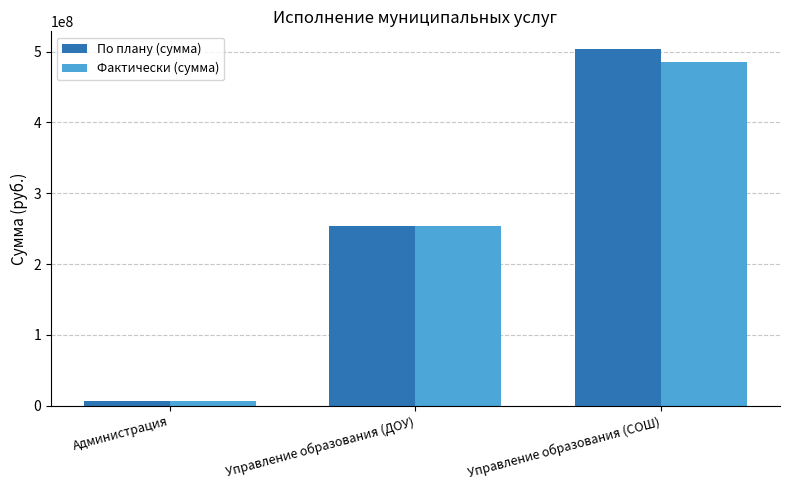

Which series has the largest total across all categories?

По плану (сумма)